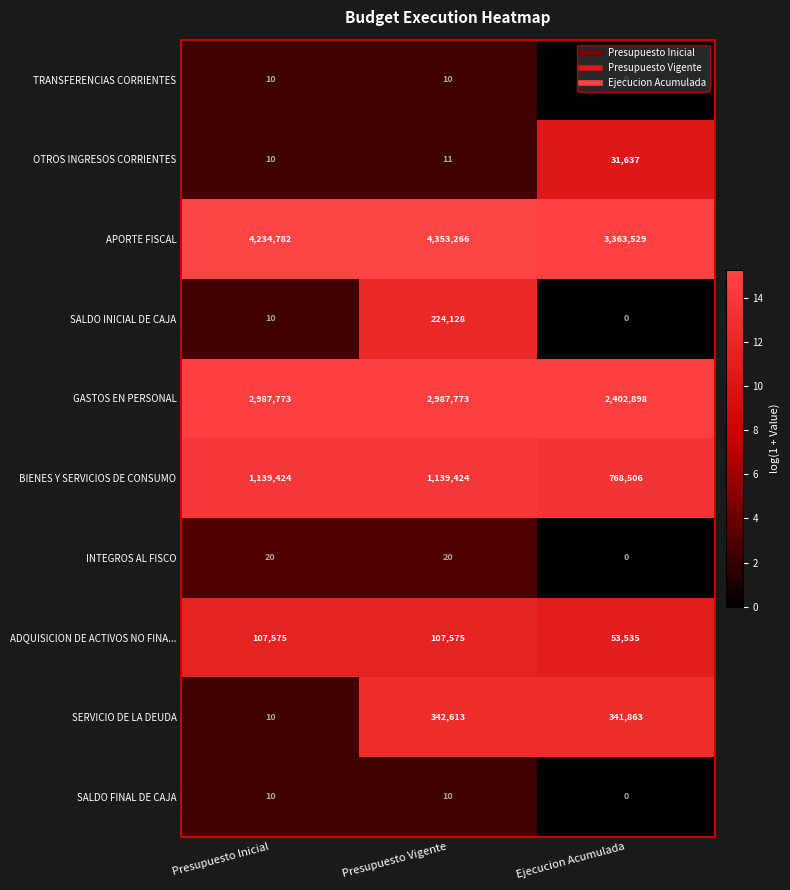

What is the difference between the second highest and minimum values in the INTEGROS AL FISCO series?

20